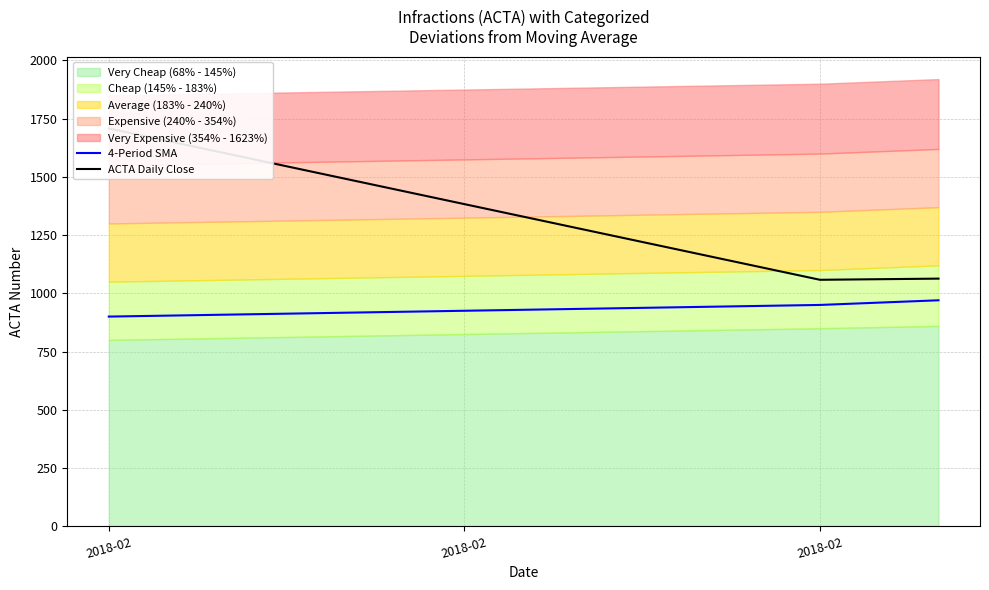

At how many categories does at least one series exceed 1563?

1